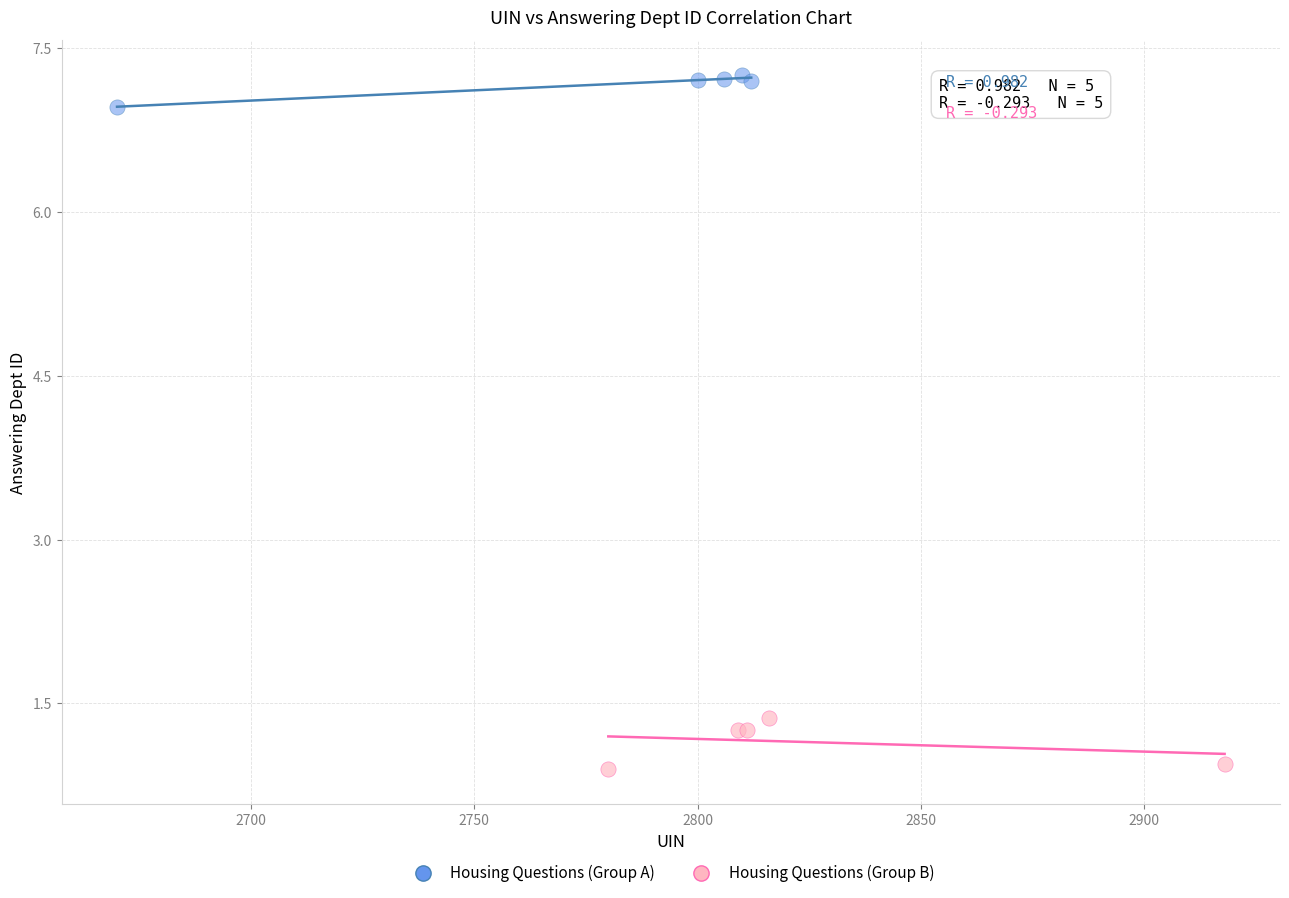

Which series contains the lowest Y value?

Housing Questions (Group B)